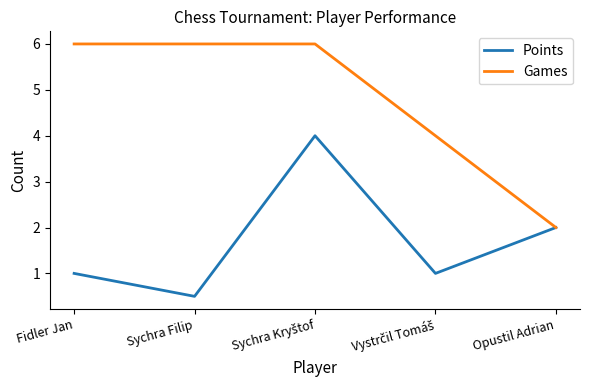

The value of Points at Opustil Adrian is 2.0. True or false?

True